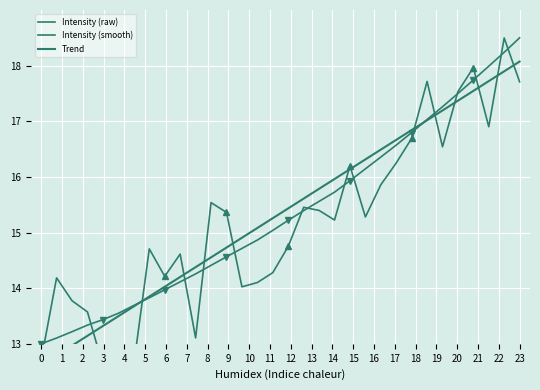

What is the lowest value of the Intensity (raw) series?

12.6